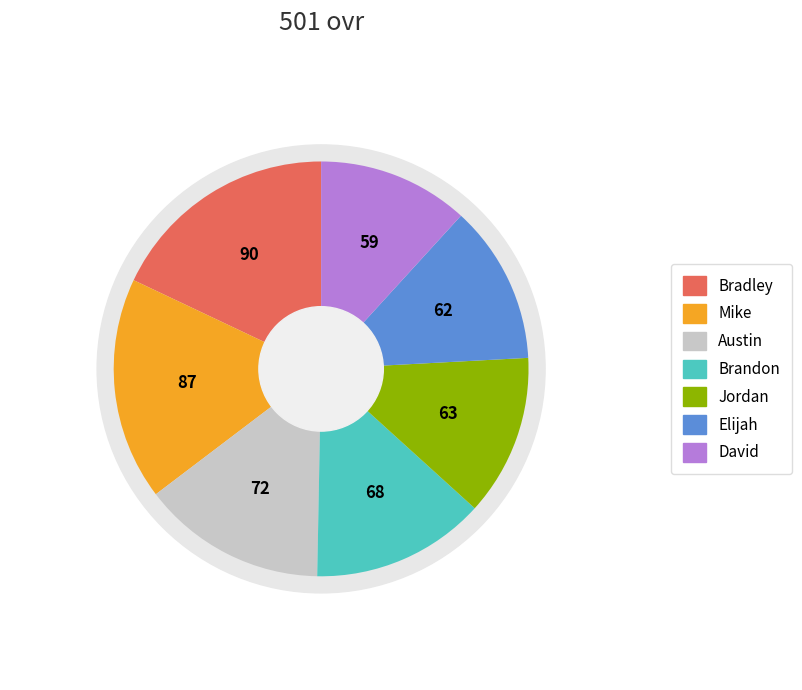

The Elijah slice represents 26% of the pie. True or false?

False